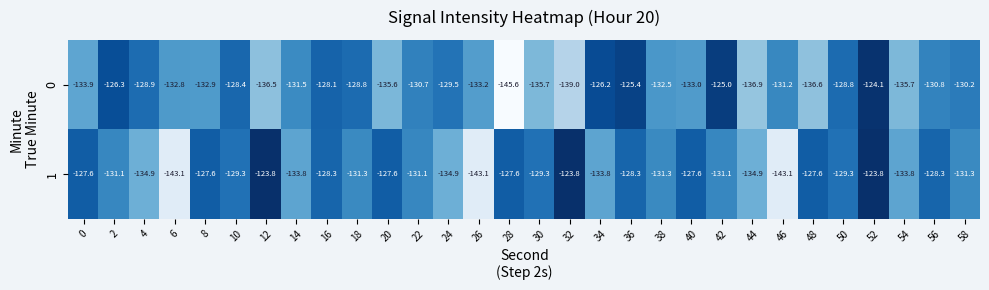

The 0 series shows -34.1 at 16. True or false?

False